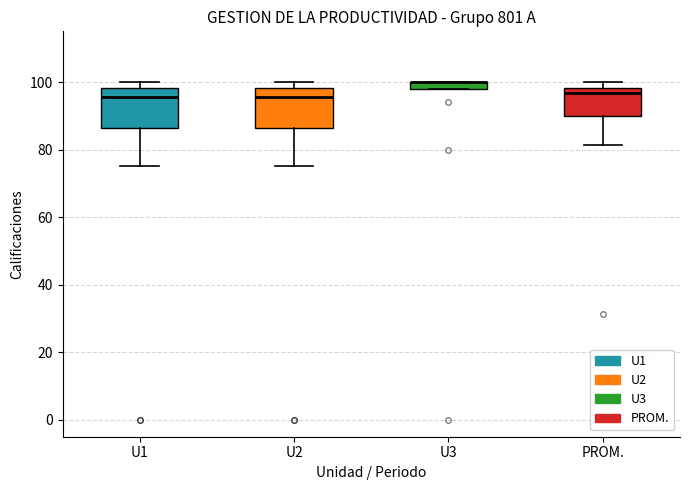

Where is the upper edge of the box for PROM. on the y-axis? The values are not printed on the chart, so give them approximately, as read against the axis.

98